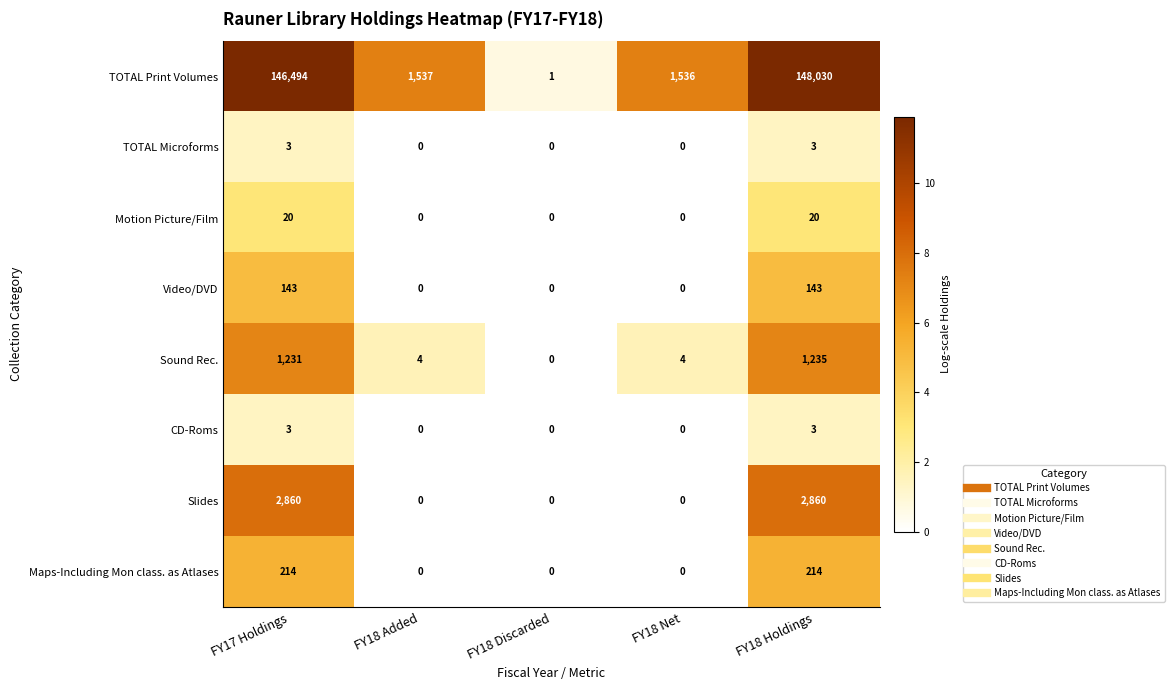

Which category has the highest value across all series?

FY18 Holdings